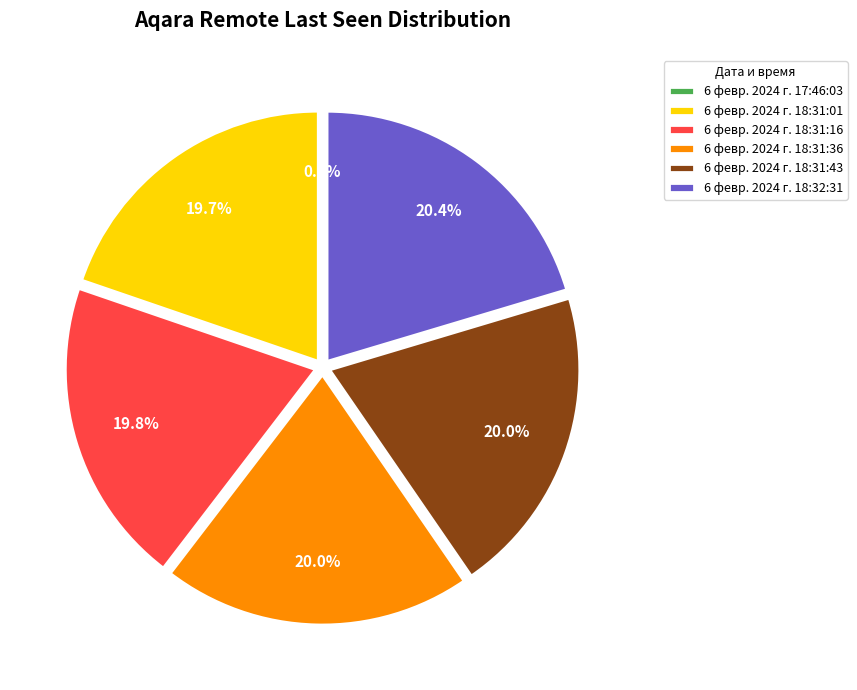

Is 6 февр. 2024 г. 18:31:01 the majority of the pie?

No